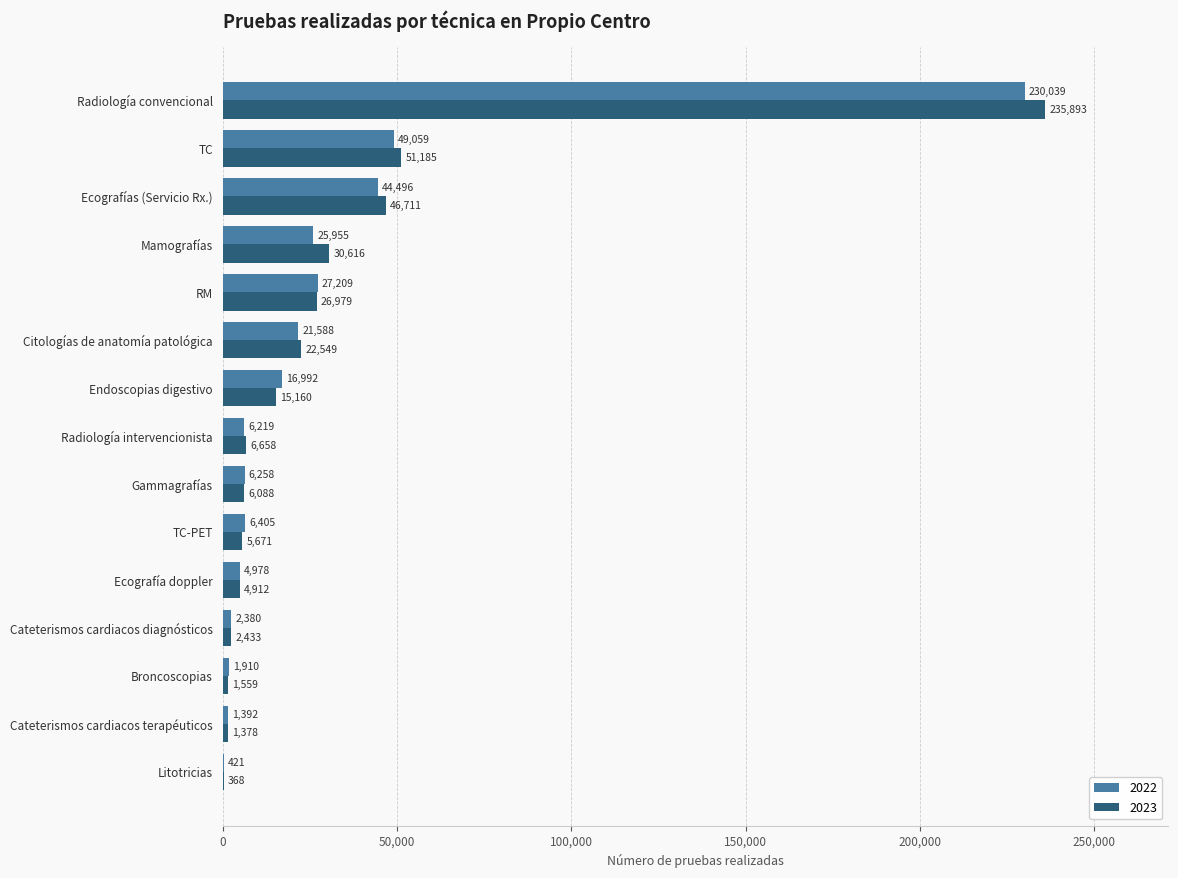

The 2022 series shows 230039 at Radiología convencional. True or false?

True